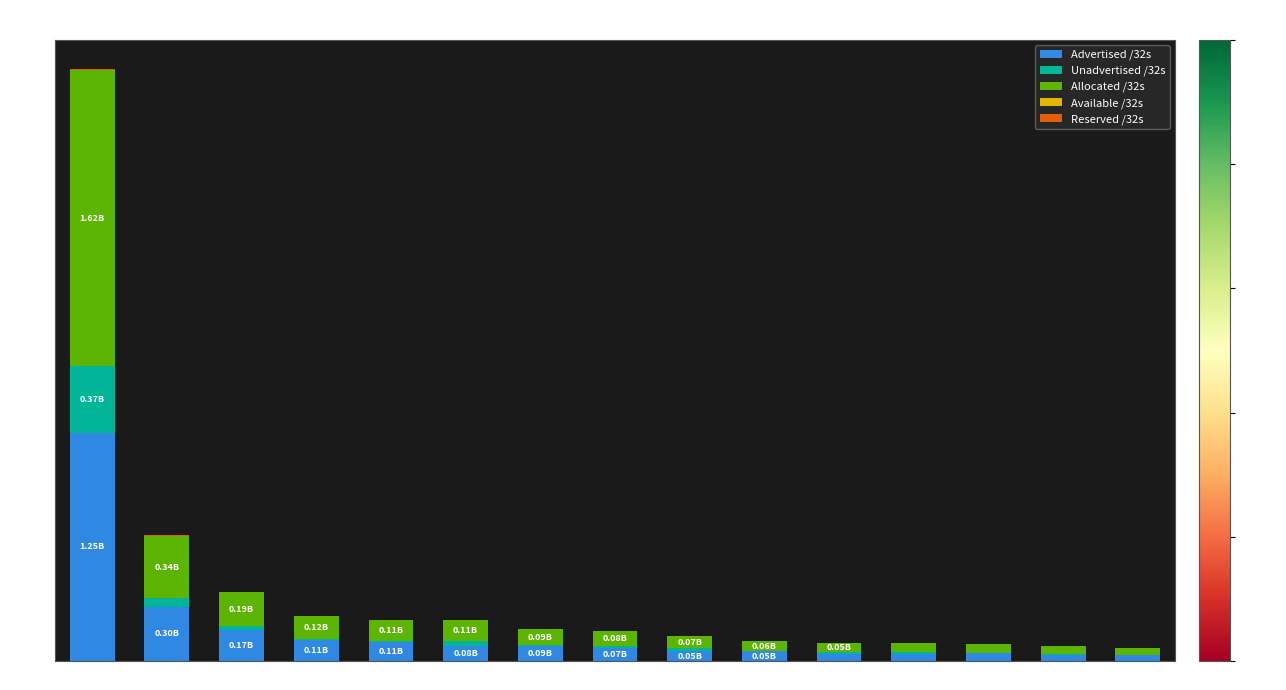

How many series are shown in this chart?

5